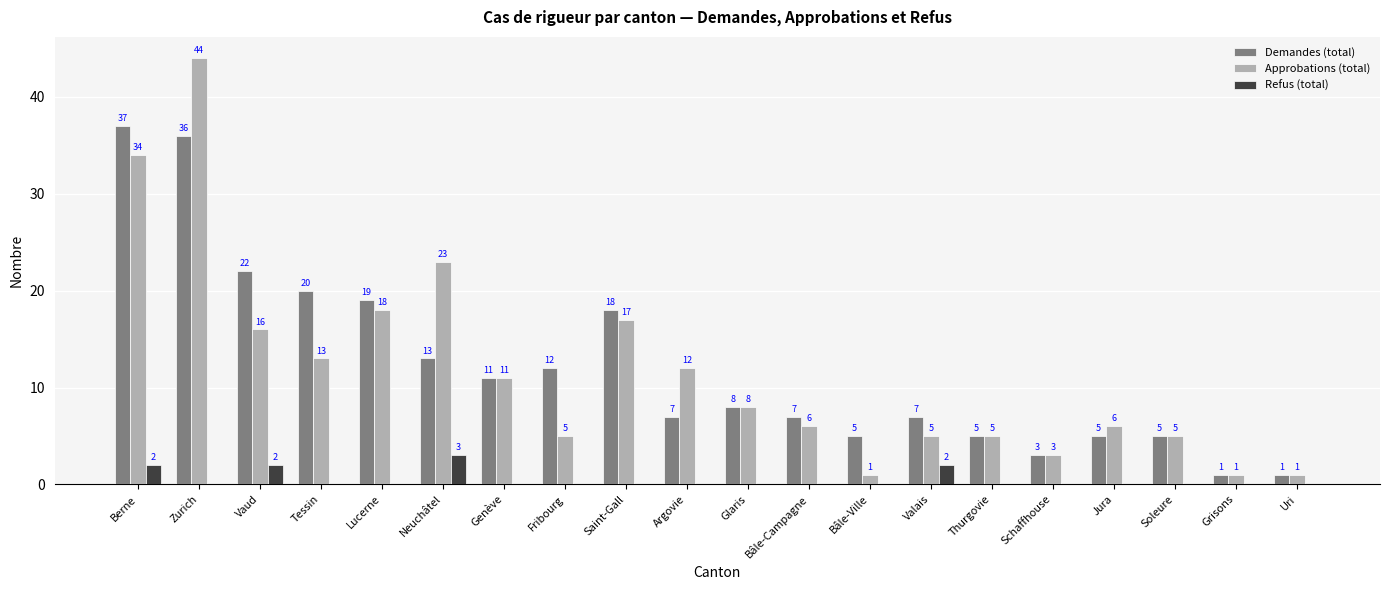

Where is Approbations (total) nearest to the value 22?

Neuchâtel